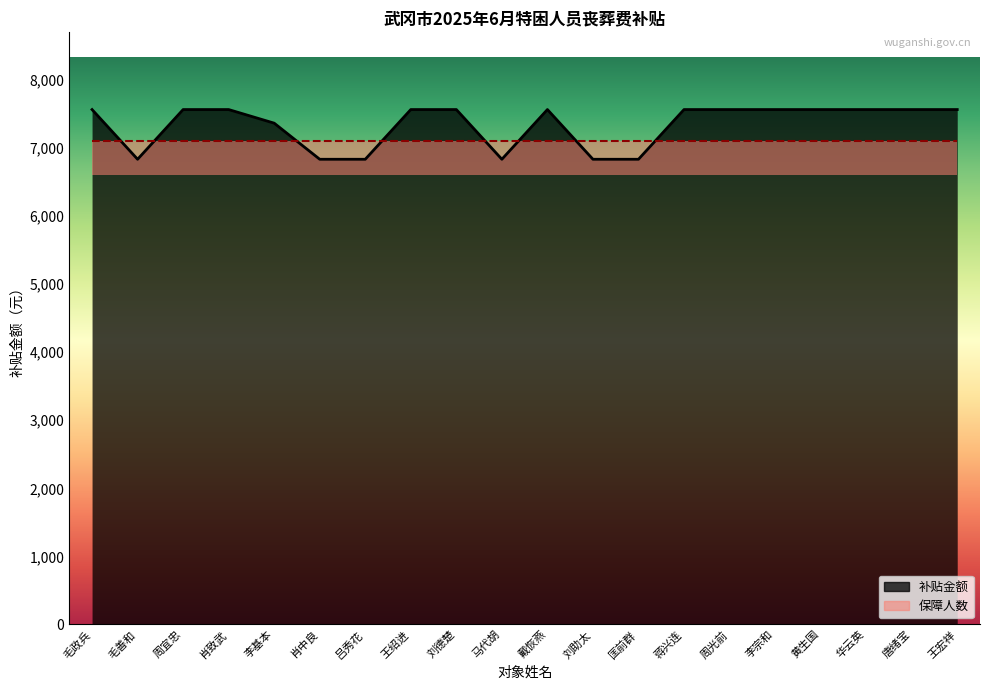

The chart shows a value of 7566.0 at 周光前. True or false?

True